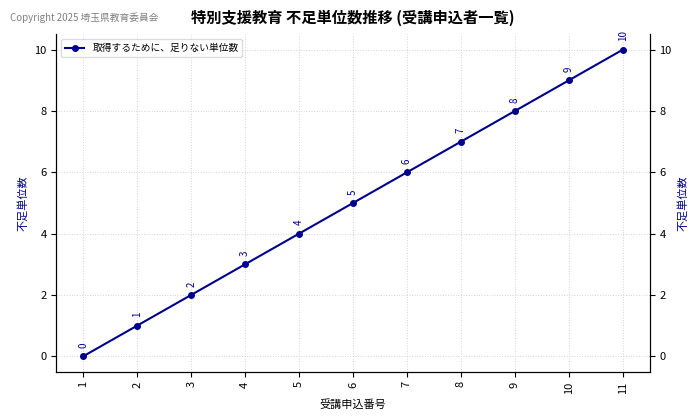

What is the average value?

5